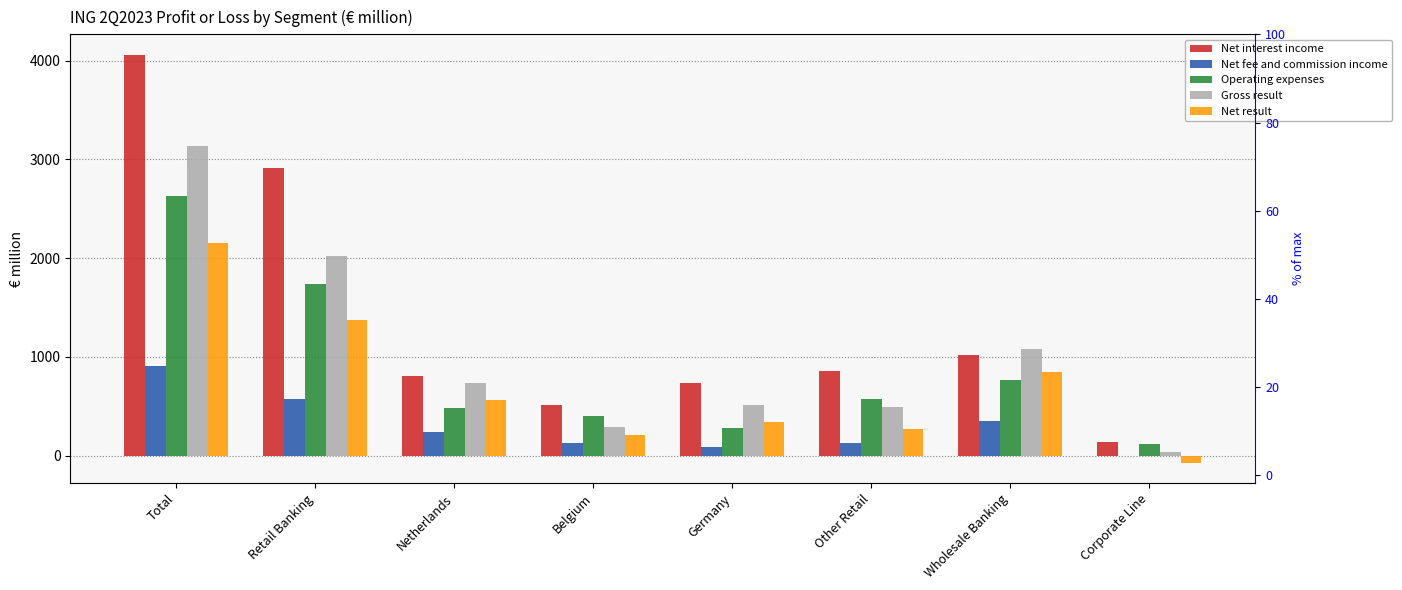

What is the difference between the maximum and minimum values in the Net result series?

2227.7